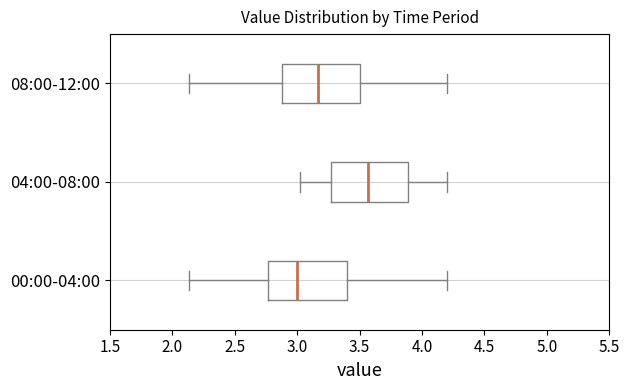

Which box's median line is the furthest to the left?

00:00-04:00